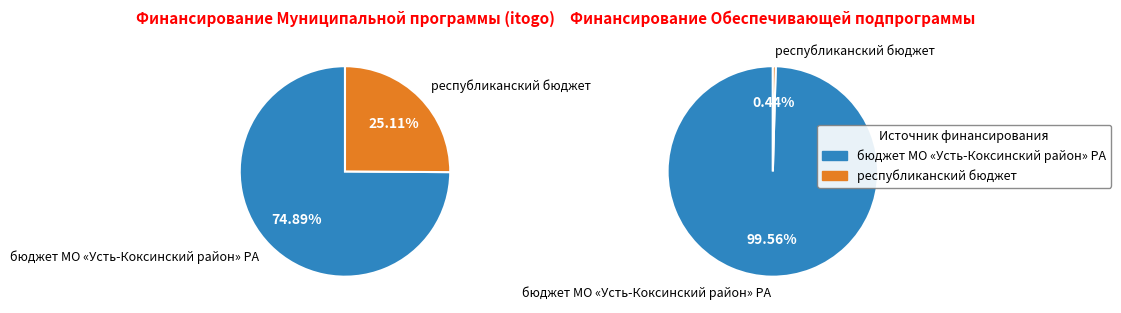

Which category has the biggest portion of the pie?

бюджет МО «Усть-Коксинский район» РА